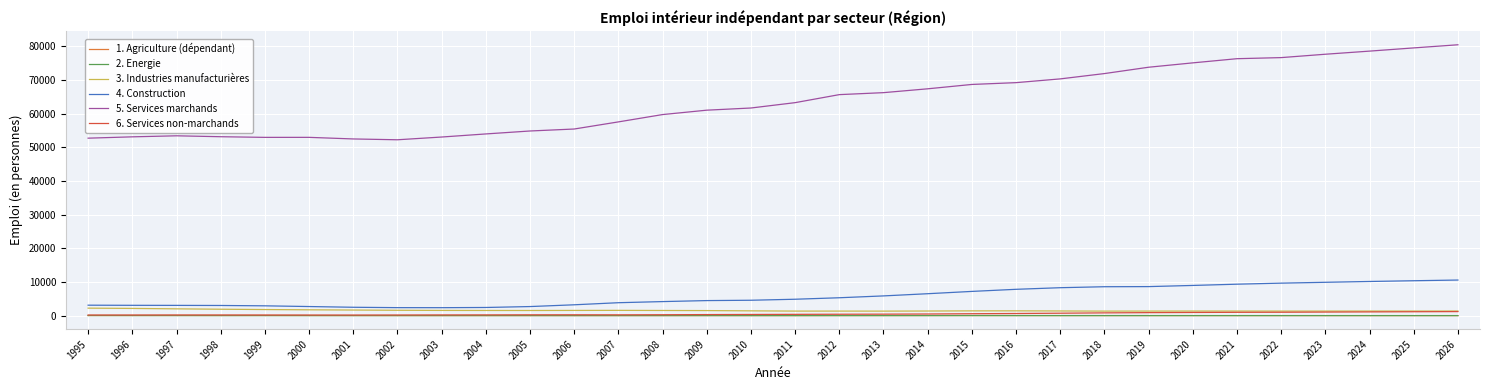

Which series has the largest total across all categories?

5. Services marchands